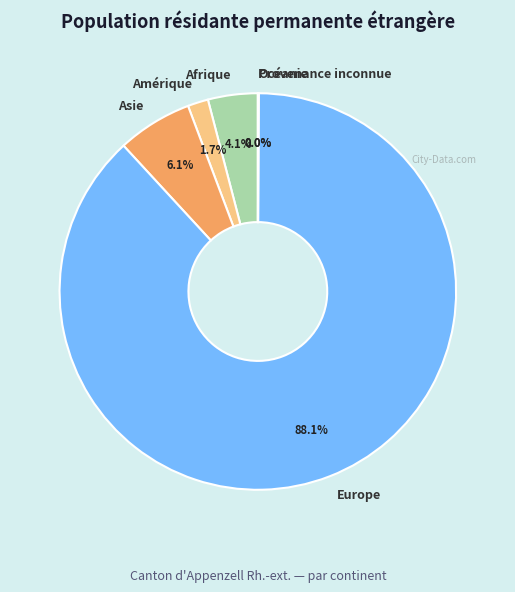

Which category accounts for the majority?

Europe